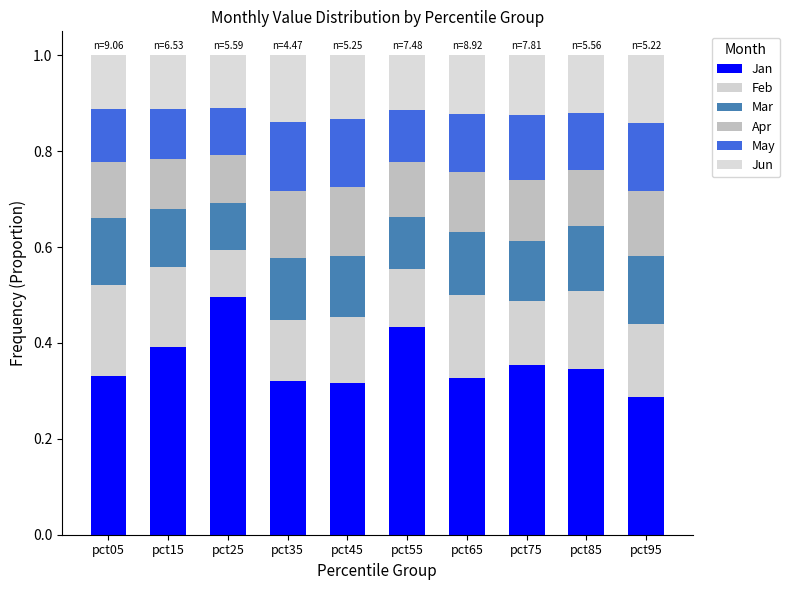

What is the difference between the maximum and second lowest values in the Jan series?

0.2